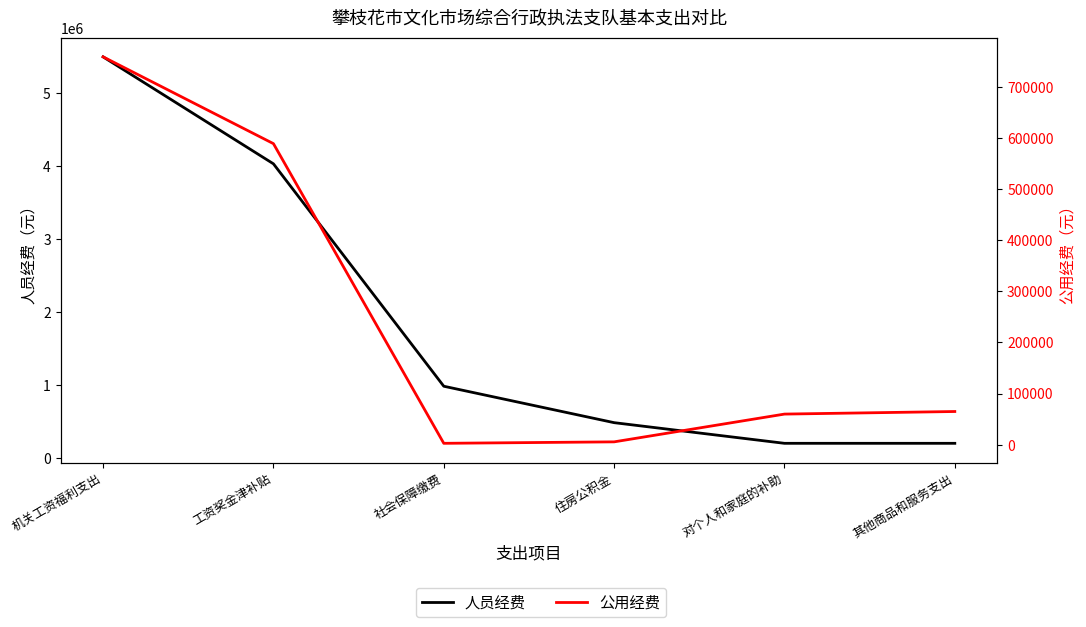

What is the maximum value shown in the chart?

5497830.2